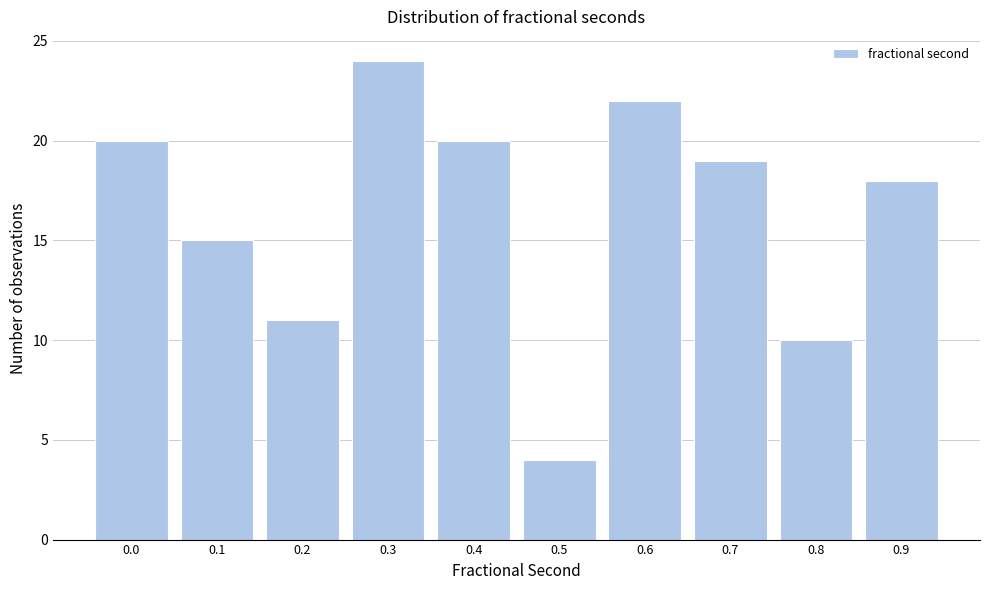

Reading left to right, transcribe all the data shown in this chart.

0.0=20	0.1=15	0.2=11	0.3=24	0.4=20	0.5=4	0.6=22	0.7=19	0.8=10	0.9=18